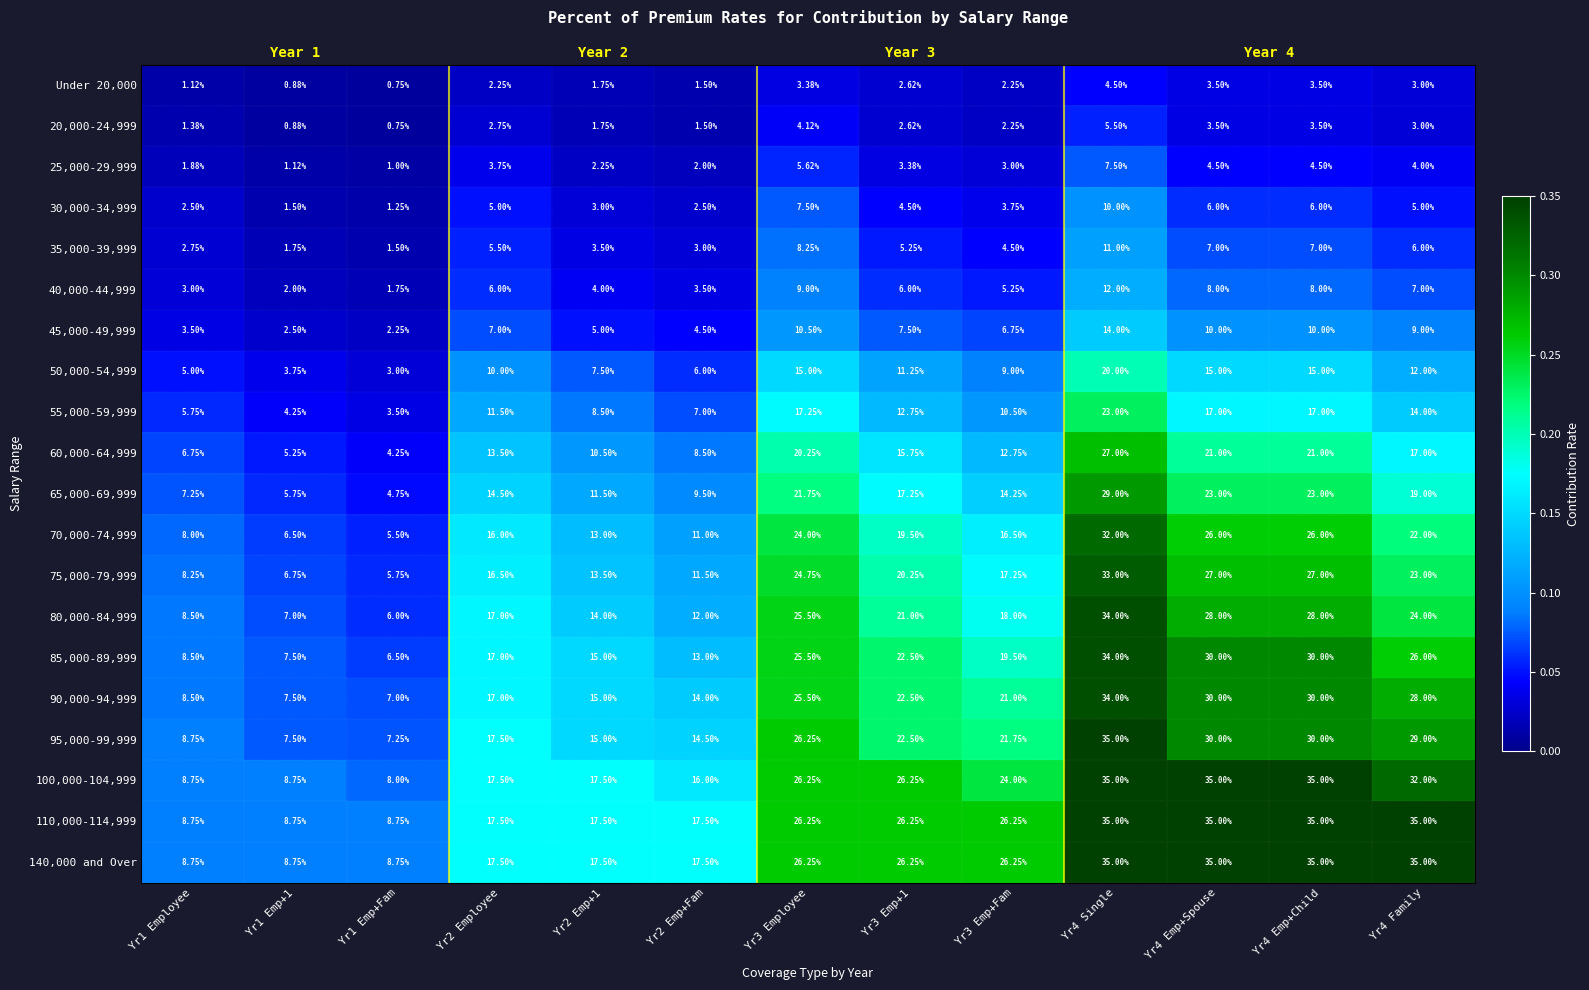

What is the difference between the 65,000-69,999 values at Yr3 Emp+1 and Yr2 Emp+Fam?

0.1